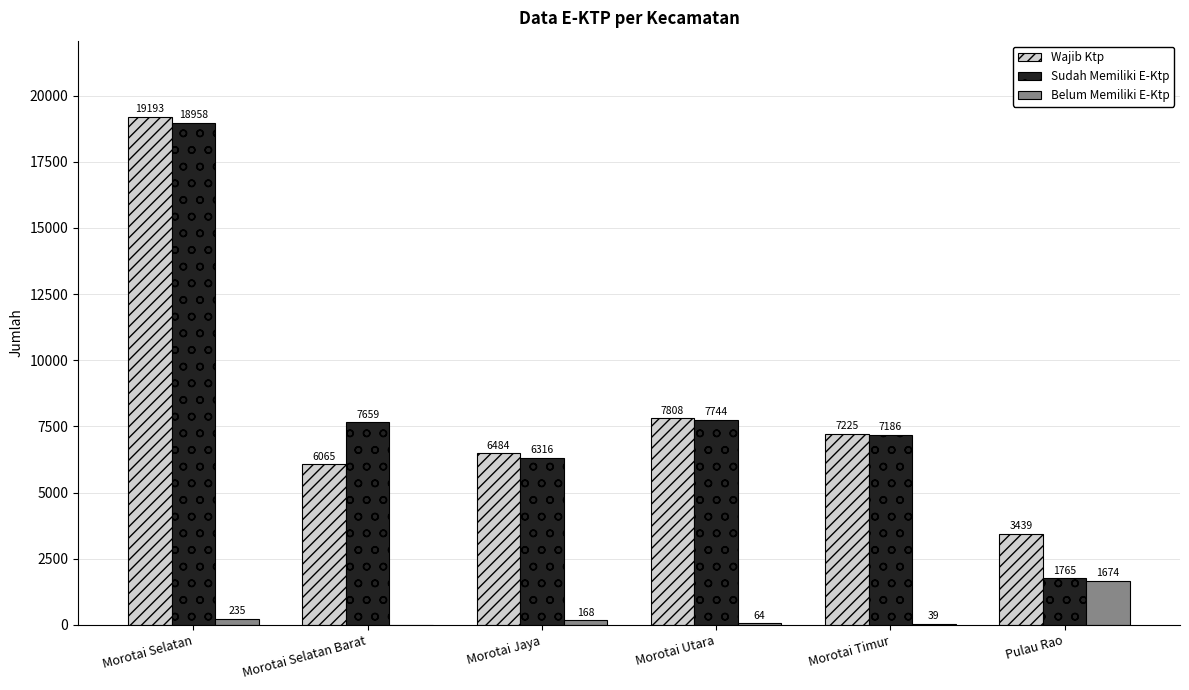

What is the maximum value for Sudah Memiliki E-Ktp?

18958